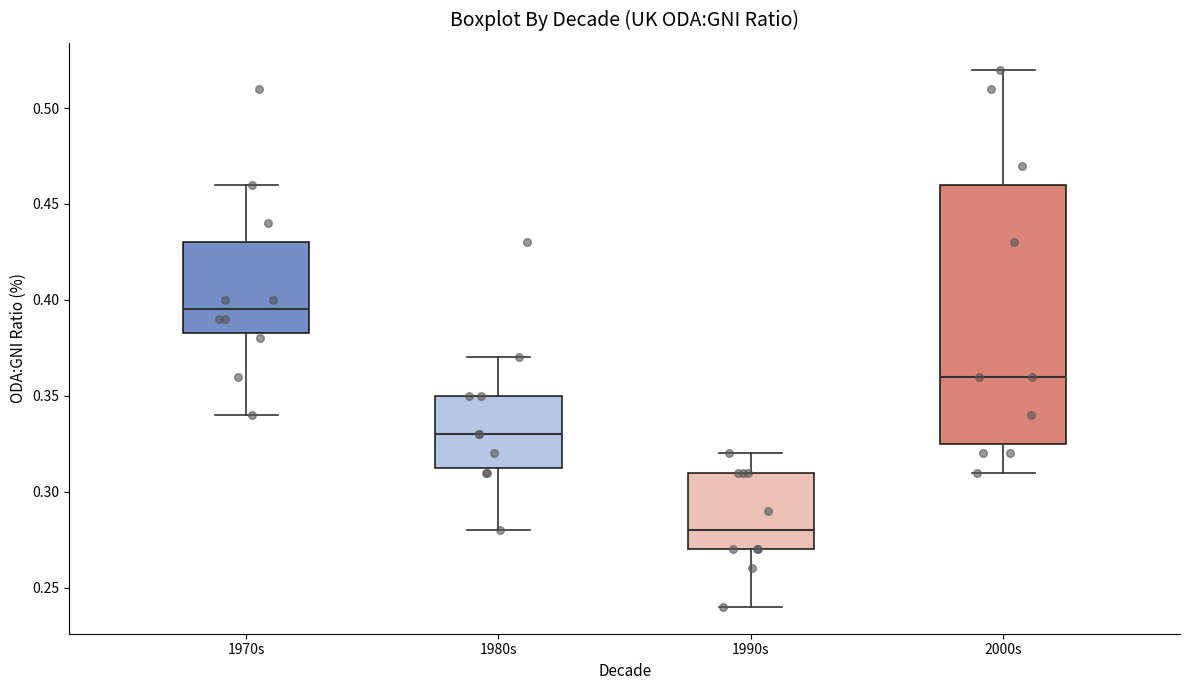

Reading left to right, read every box against the y-axis: the position of its median line, the range the box covers, and the ends of its whiskers. The values are not printed on the chart, so give them approximately, as read against the axis.

1970s: median 0.395, box 0.385 to 0.430, whiskers 0.340 to 0.460
1980s: median 0.330, box 0.315 to 0.350, whiskers 0.280 to 0.370
1990s: median 0.280, box 0.270 to 0.310, whiskers 0.240 to 0.320
2000s: median 0.360, box 0.325 to 0.460, whiskers 0.310 to 0.520